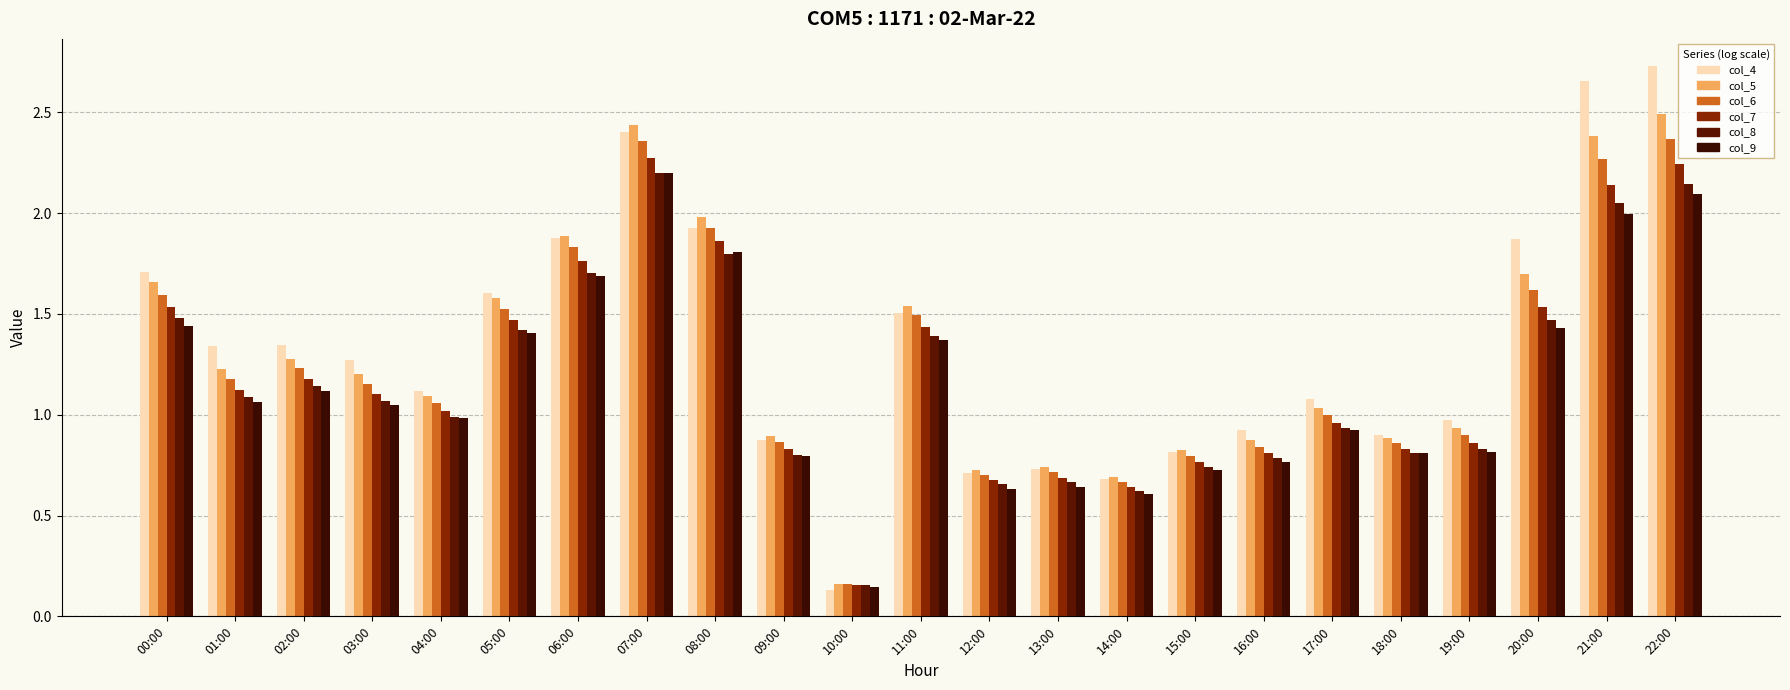

Count the number of categories in the chart.

23